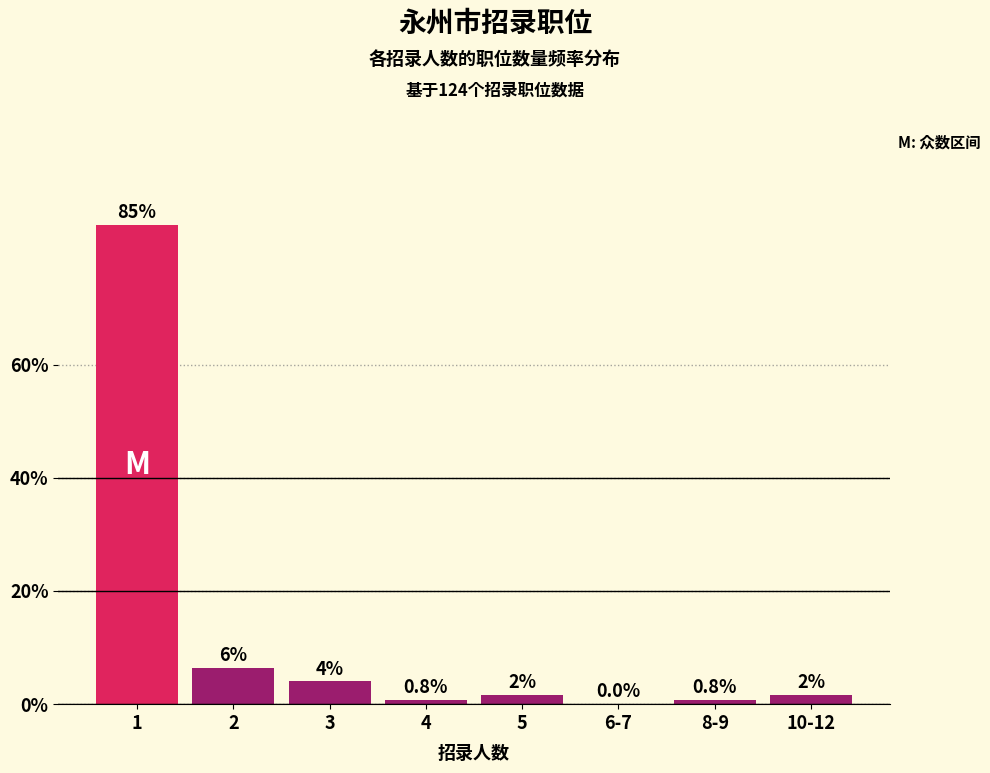

Between 10-12 and 3, which is larger?

3